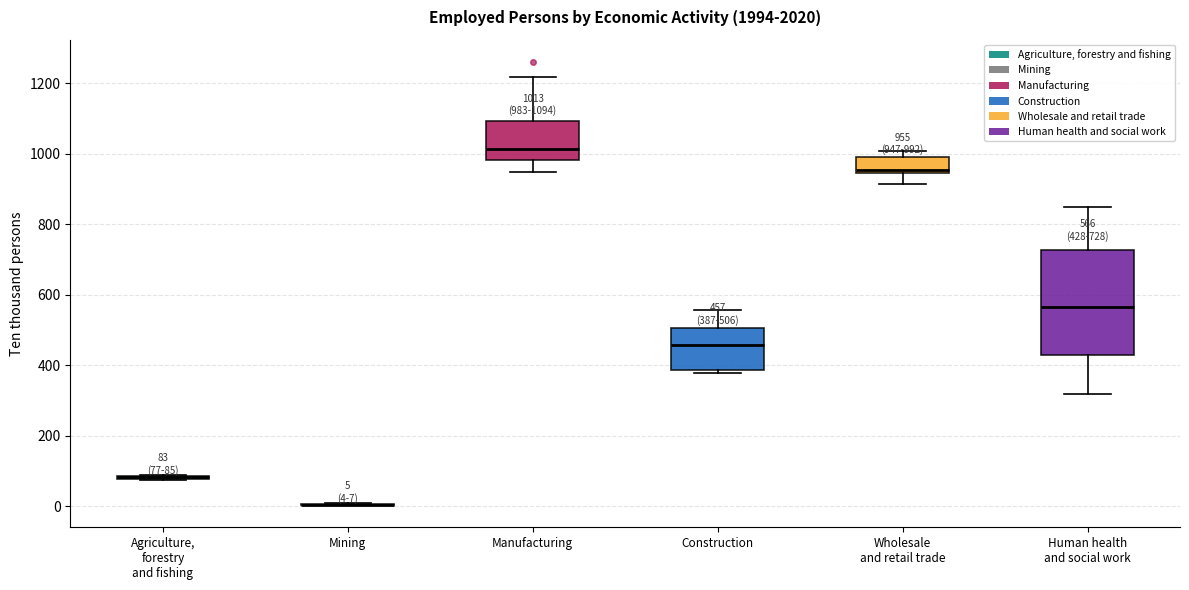

Which box is the tallest, from its lower edge to its upper edge?

Human health and social work